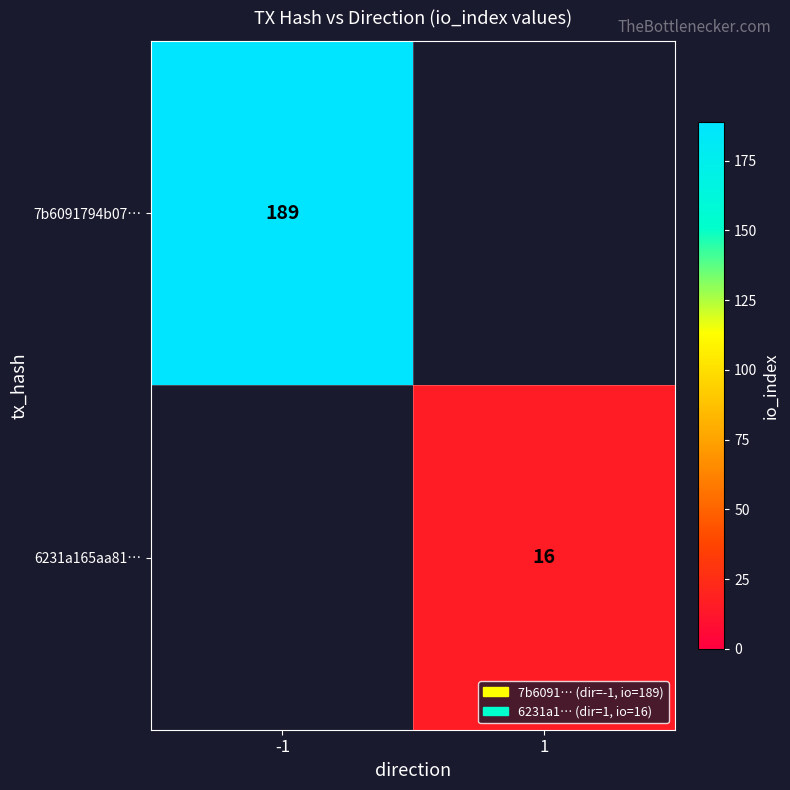

Which label corresponds to the smallest value in the chart?

1